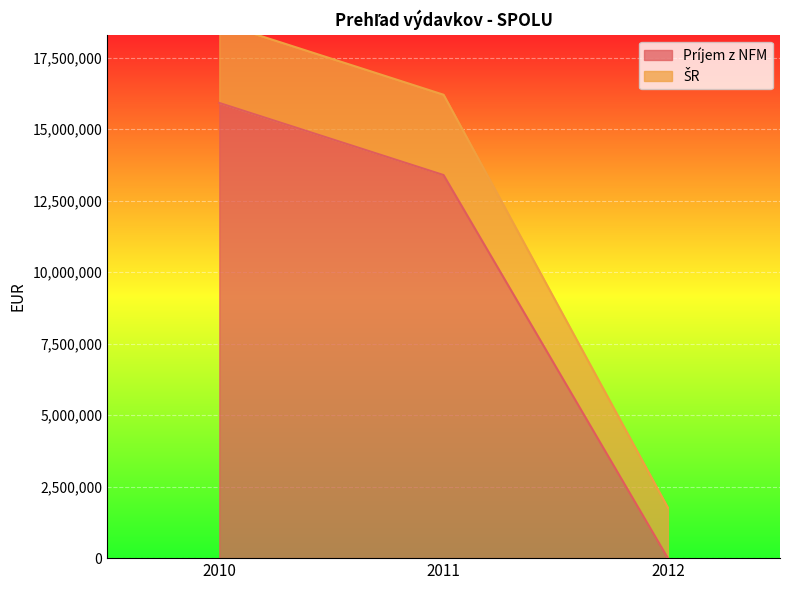

Is the value of ŠR at 2010 greater than the value of Príjem z NFM at 2011?

Yes